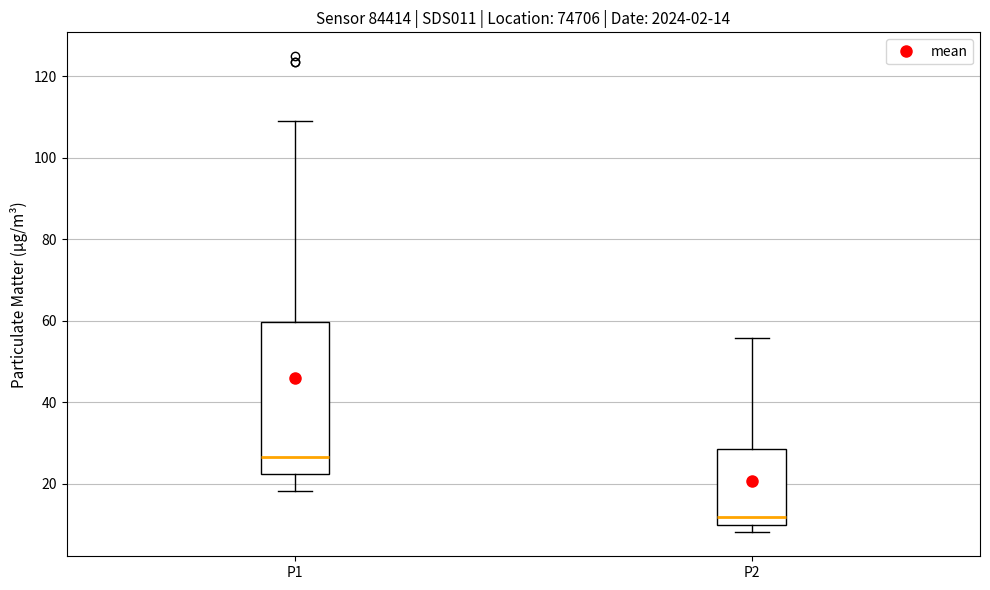

Which box is the tallest, from its lower edge to its upper edge?

P1